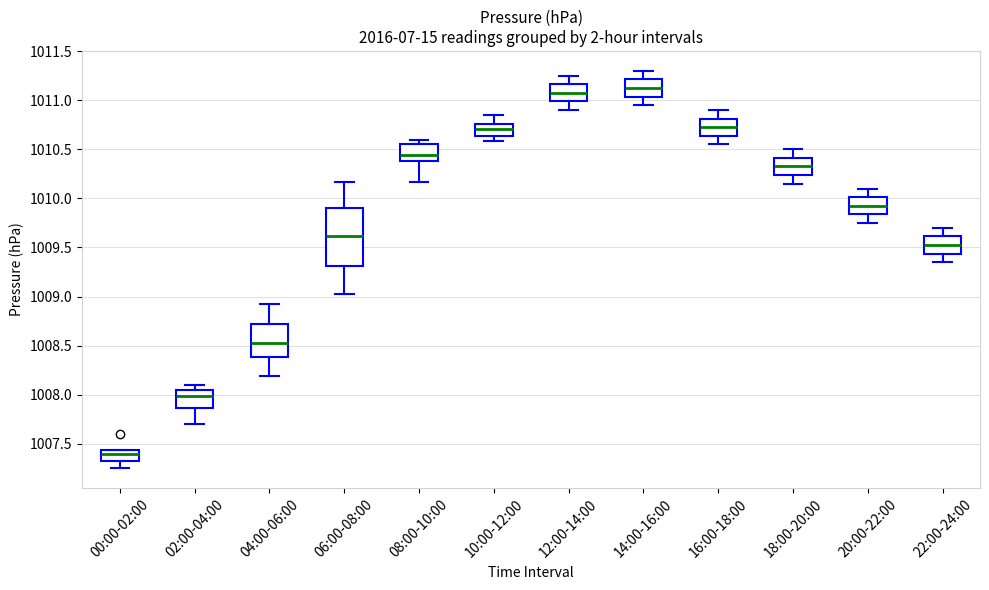

Reading left to right, read every box against the y-axis: the position of its median line, the range the box covers, and the ends of its whiskers. The values are not printed on the chart, so give them approximately, as read against the axis.

00:00-02:00: median 1007.40, box 1007.35 to 1007.45, whiskers 1007.25 to 1007.45
02:00-04:00: median 1008.00, box 1007.85 to 1008.05, whiskers 1007.70 to 1008.10
04:00-06:00: median 1008.55, box 1008.40 to 1008.70, whiskers 1008.20 to 1008.90
06:00-08:00: median 1009.60, box 1009.30 to 1009.90, whiskers 1009.05 to 1010.15
08:00-10:00: median 1010.45, box 1010.40 to 1010.55, whiskers 1010.15 to 1010.60
10:00-12:00: median 1010.70, box 1010.65 to 1010.75, whiskers 1010.60 to 1010.85
12:00-14:00: median 1011.10, box 1011.00 to 1011.15, whiskers 1010.90 to 1011.25
14:00-16:00: median 1011.15, box 1011.05 to 1011.20, whiskers 1010.95 to 1011.30
16:00-18:00: median 1010.75, box 1010.65 to 1010.80, whiskers 1010.55 to 1010.90
18:00-20:00: median 1010.35, box 1010.25 to 1010.40, whiskers 1010.15 to 1010.50
20:00-22:00: median 1009.95, box 1009.85 to 1010.00, whiskers 1009.75 to 1010.10
22:00-24:00: median 1009.55, box 1009.45 to 1009.60, whiskers 1009.35 to 1009.70